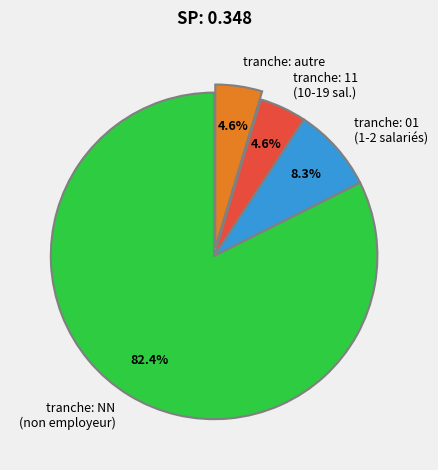

Which category has the biggest portion of the pie?

tranche: NN (non employeur)